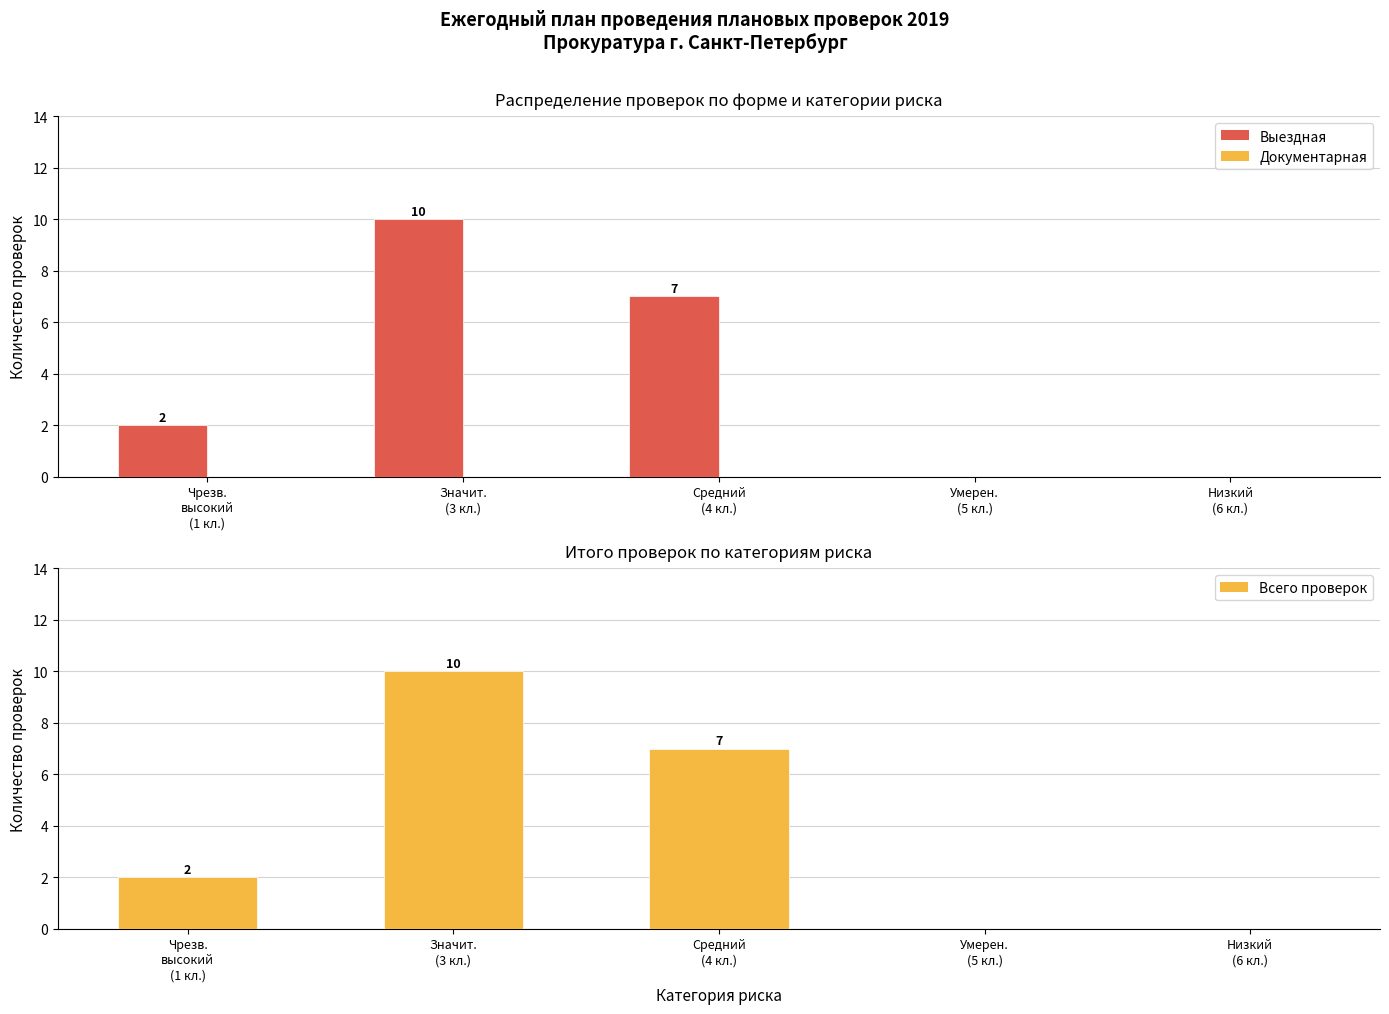

At which category does the chart reach its peak across all series?

Значит.
(3 кл.)